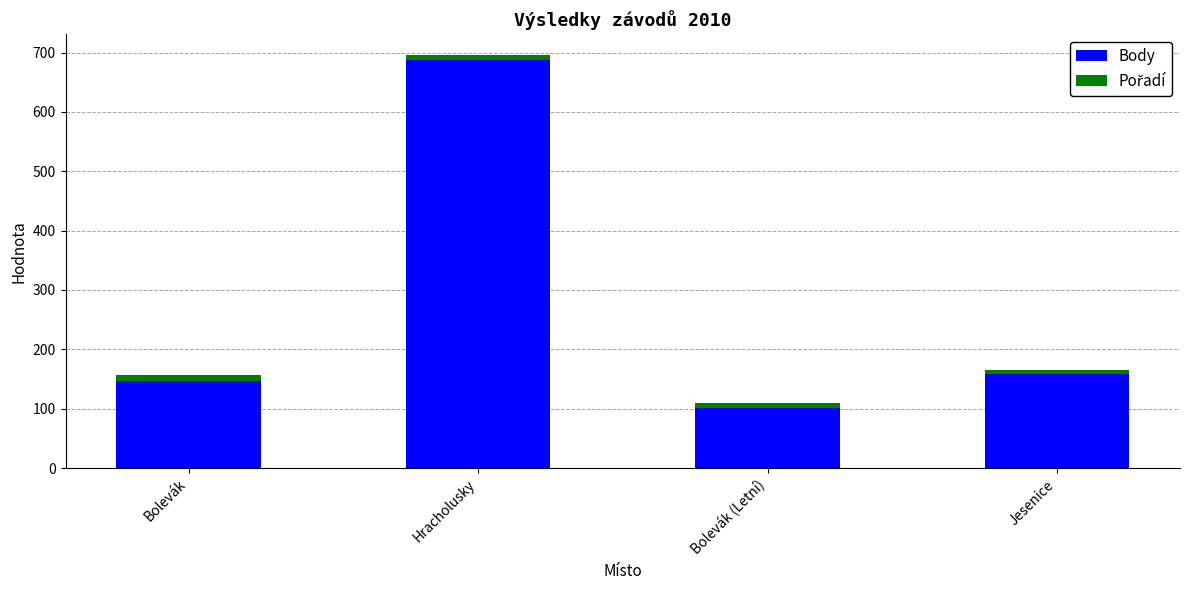

What is the sum of all Body values?

1095